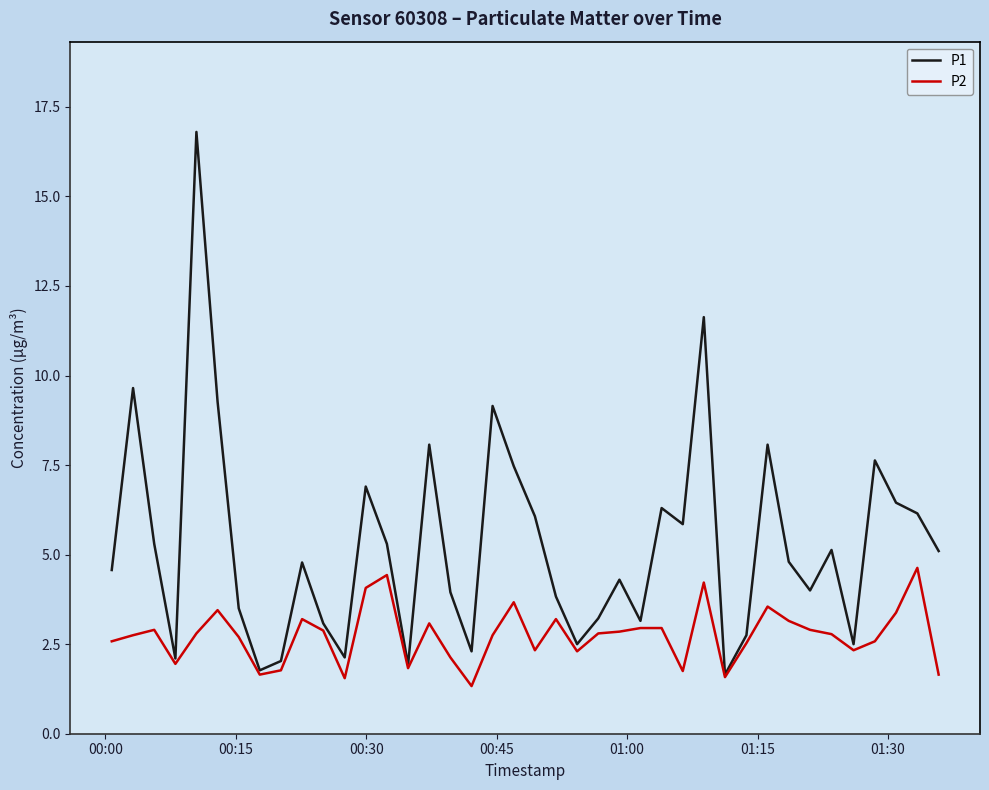

Which series has the largest total across all categories?

P1